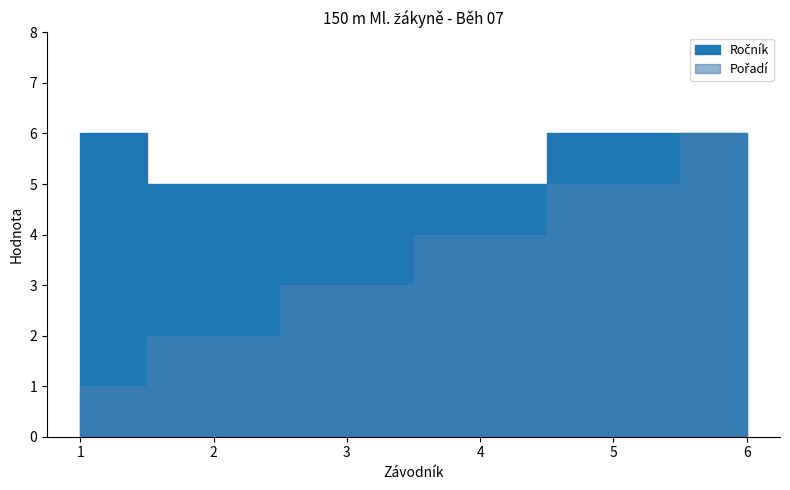

True or false: Ročník and Pořadí cross at least once.

False